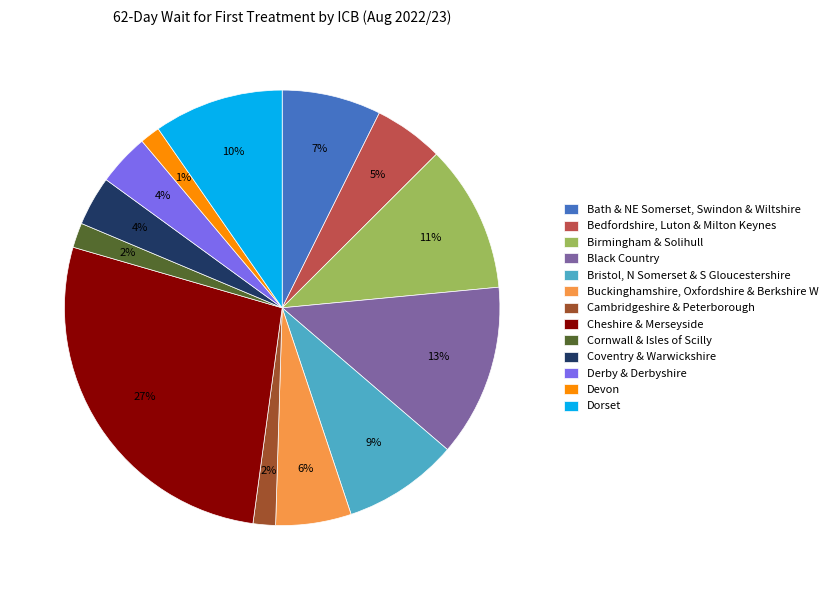

To the nearest percent, what is the average slice percentage?

8%